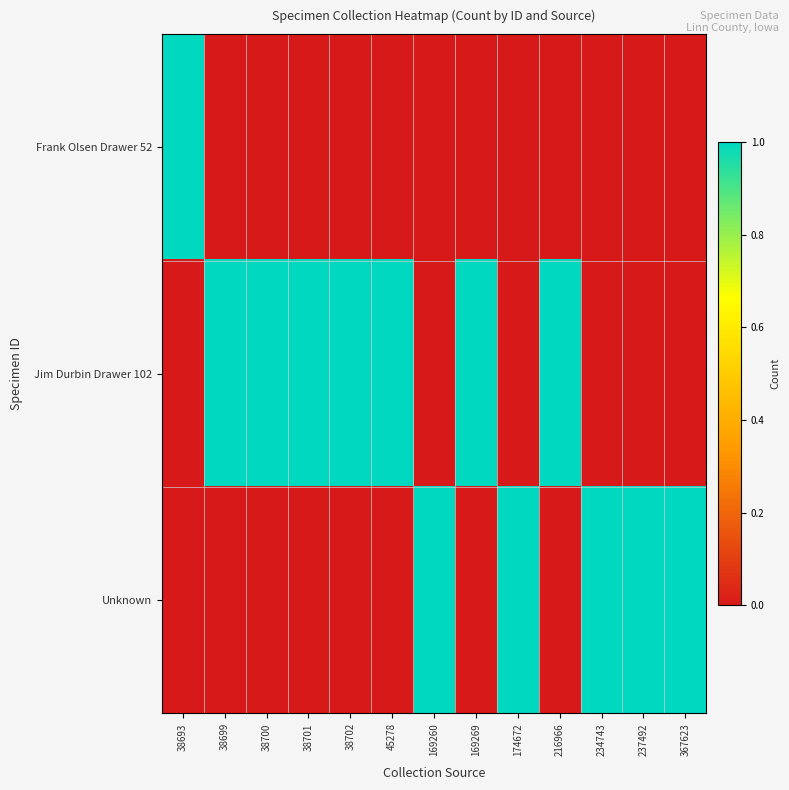

Reading right to left, extract all data points from this chart.

Frank Olsen Drawer 52: 367623=0	237492=0	234743=0	216966=0	174672=0	169269=0	169260=0	45278=0	38702=0	38701=0	38700=0	38699=0	38693=1
Jim Durbin Drawer 102: 367623=0	237492=0	234743=0	216966=1	174672=0	169269=1	169260=0	45278=1	38702=1	38701=1	38700=1	38699=1	38693=0
Unknown: 367623=1	237492=1	234743=1	216966=0	174672=1	169269=0	169260=1	45278=0	38702=0	38701=0	38700=0	38699=0	38693=0